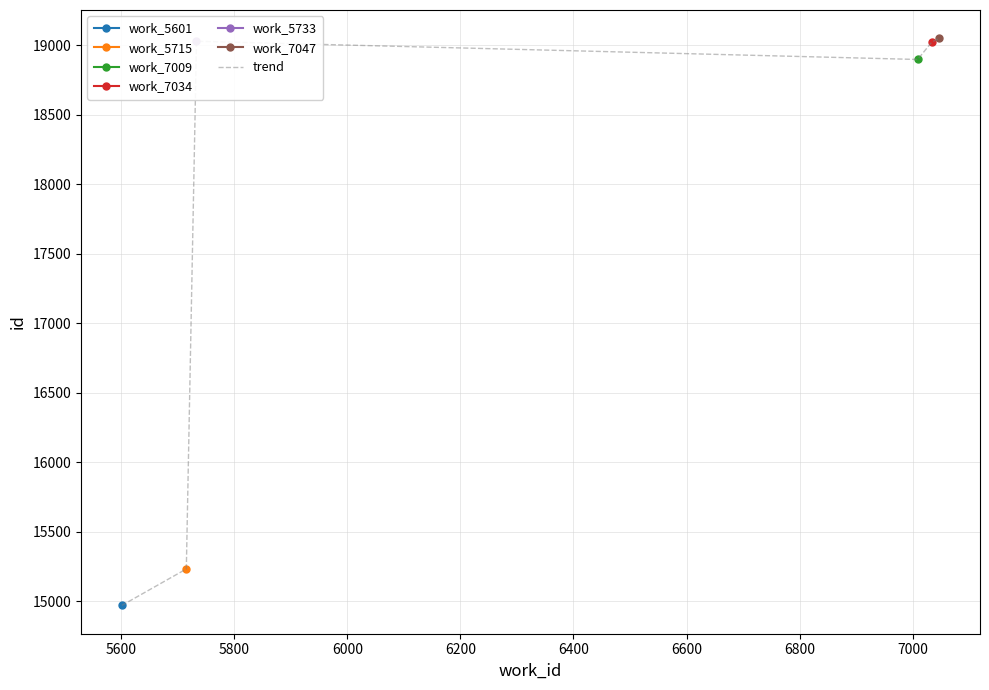

Does the chart have visible grid lines?

Yes